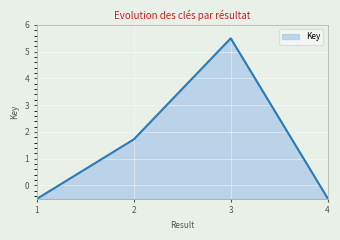

True or false: the data shows 2.9 at 2.

False